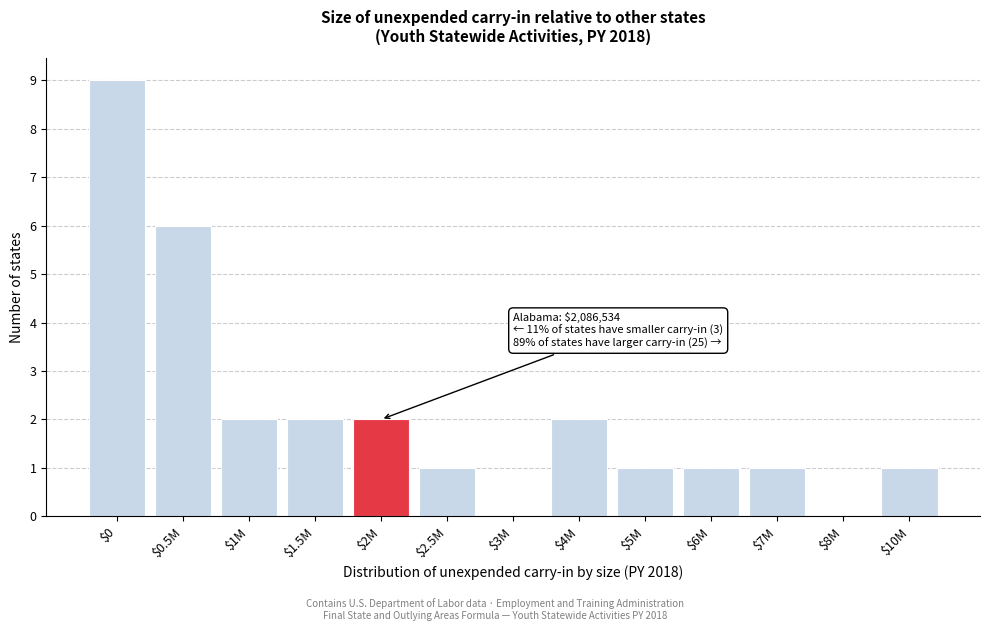

Which label corresponds to the largest value in the chart?

$0